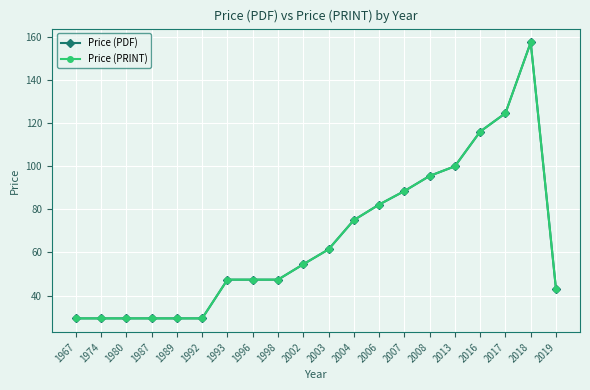

Is this an area chart (filled region under the line)?

No